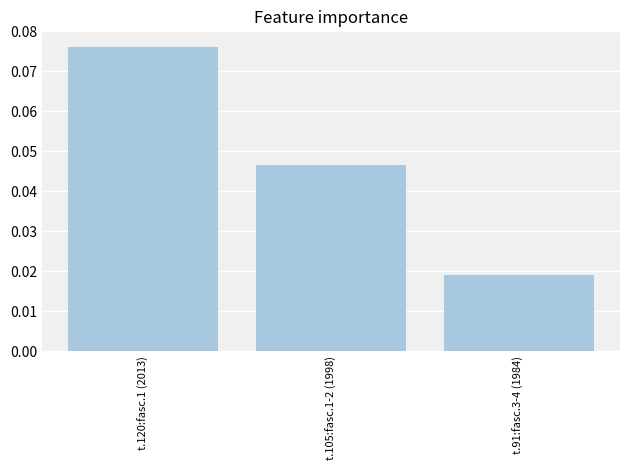

What is the label of the 2nd bar from the left?

t.105:fasc.1-2 (1998)